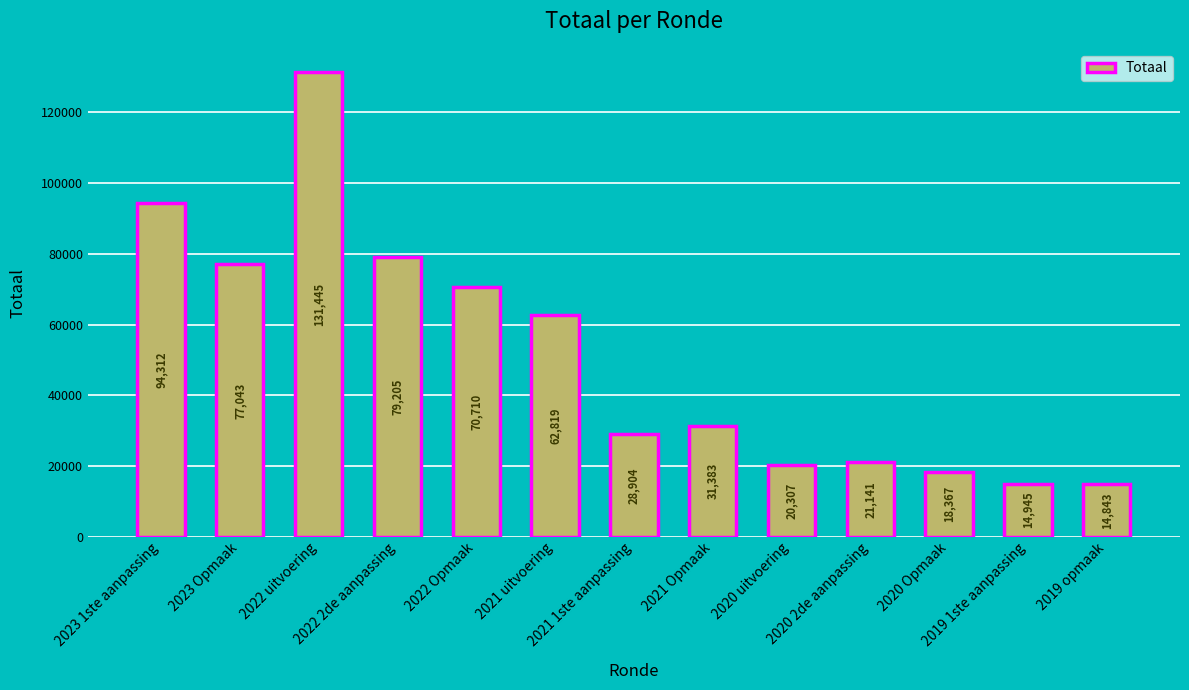

Where does the data first go above 31383?

2023 1ste aanpassing